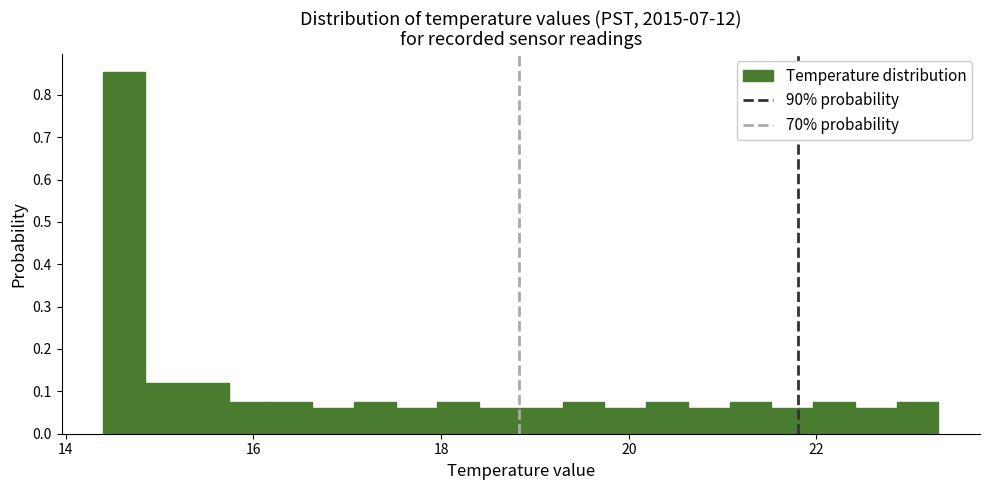

Around what value on the x-axis is the tallest bar? Give the approximate position of its centre, as read against the axis.

14.6